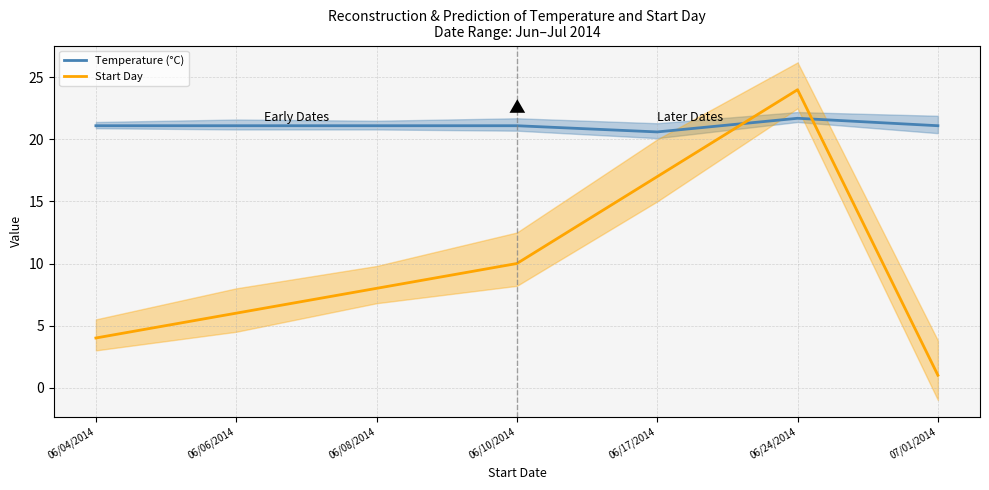

Count the number of data series in this chart.

2